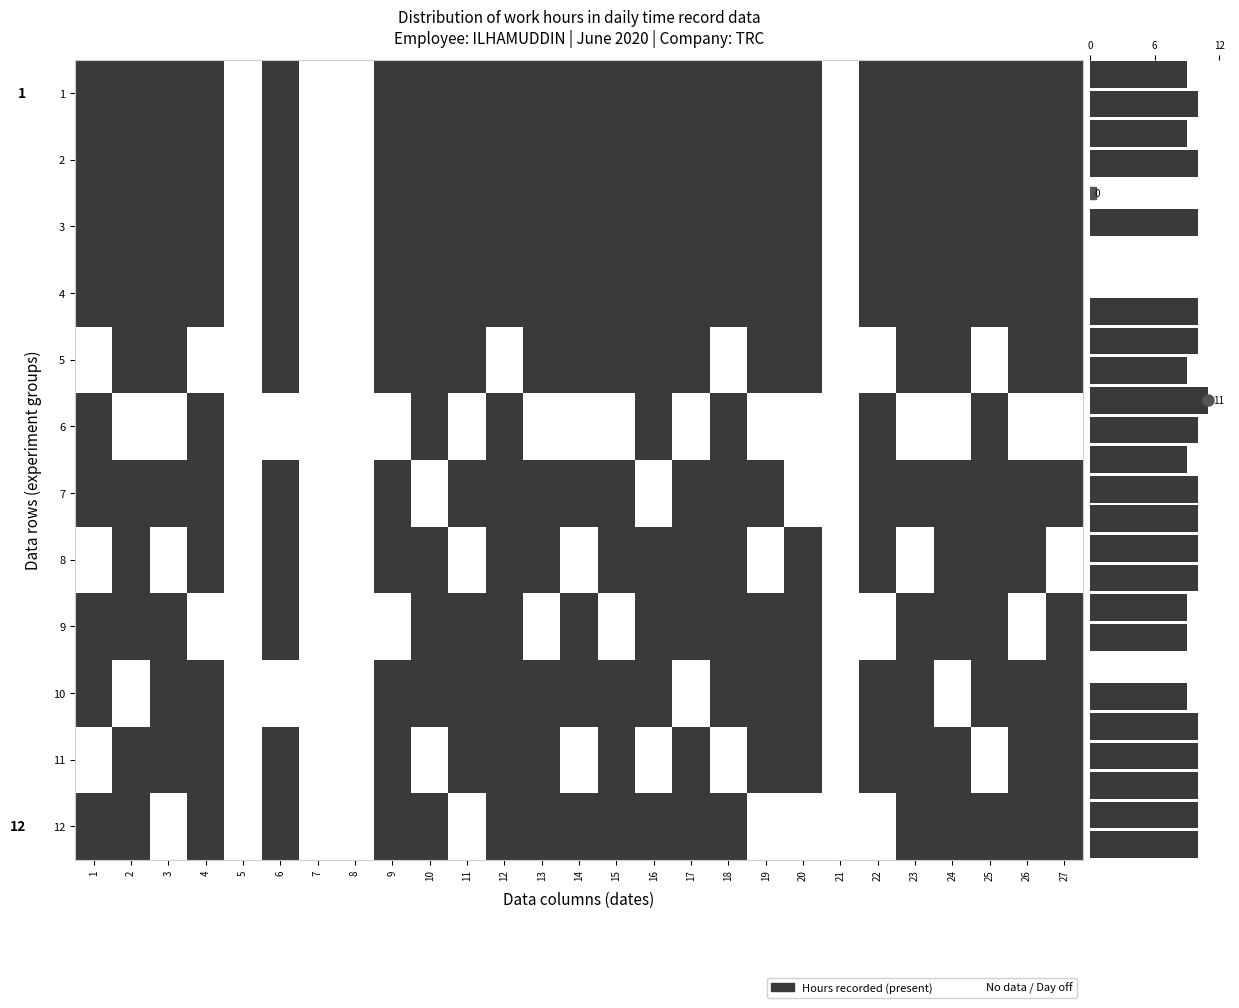

Which category has the highest value in the 12 series?

1